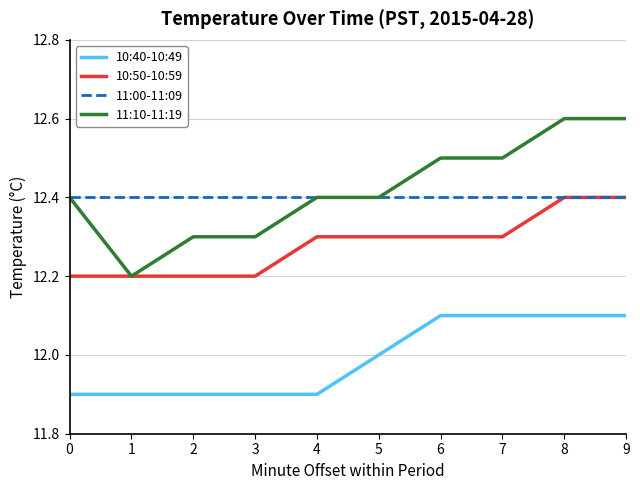

What is the maximum value for 10:40-10:49?

12.1